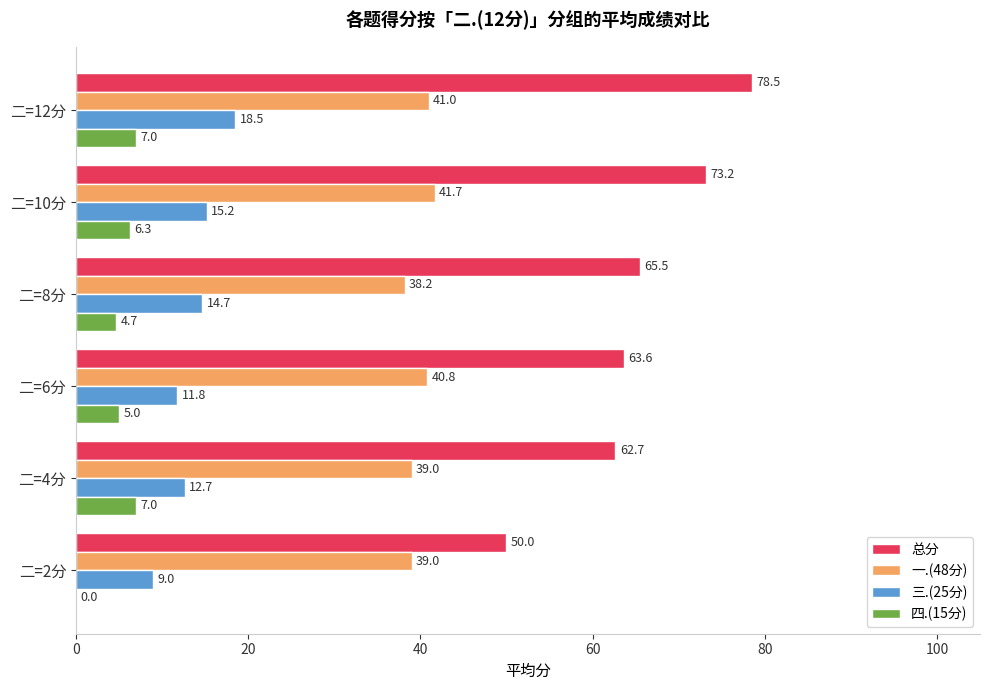

The value of 四.(15分) at 二=10分 is 6.3. True or false?

True